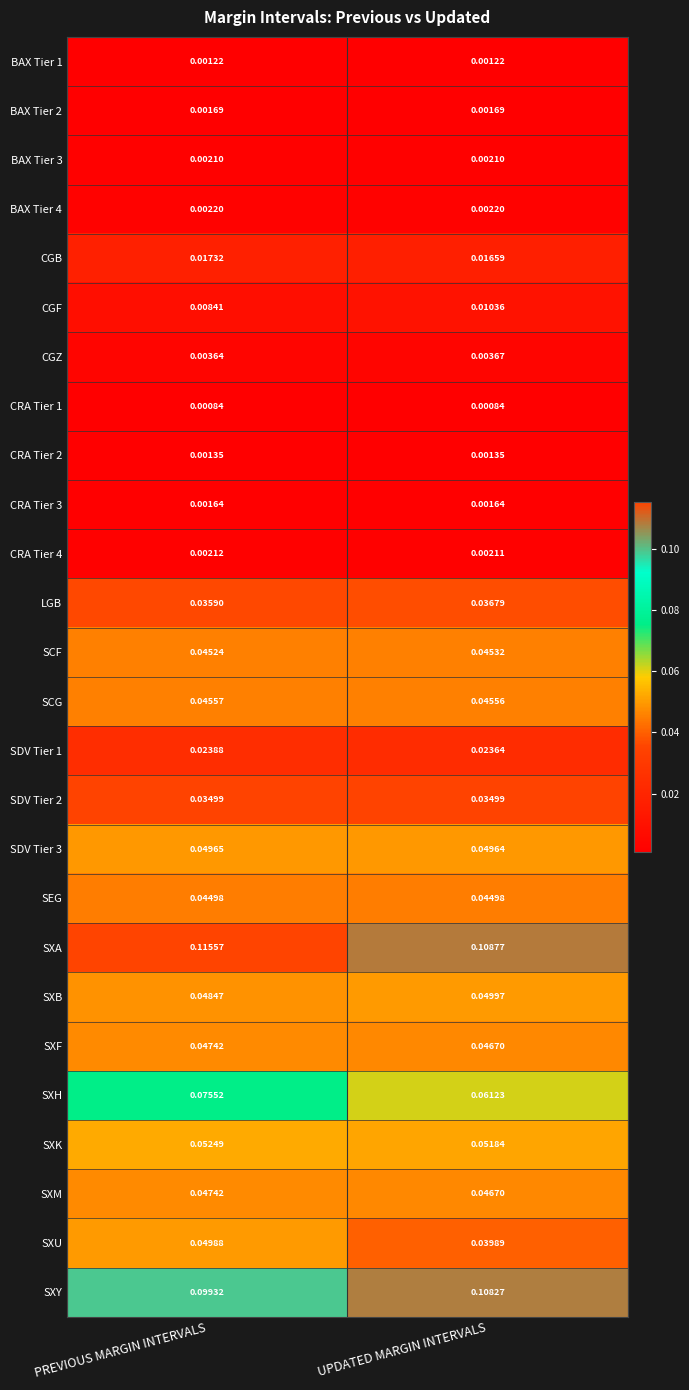

Which series changed the most between PREVIOUS MARGIN INTERVALS and UPDATED MARGIN INTERVALS?

SXH